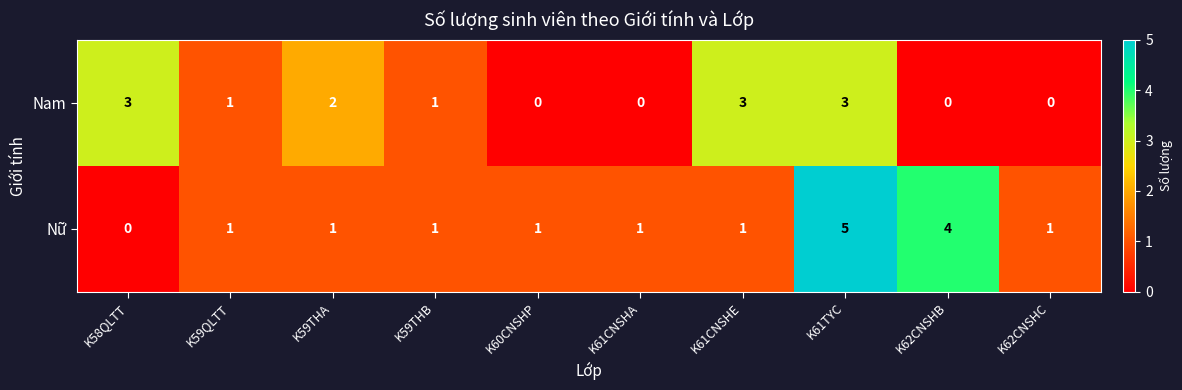

The Nữ series shows 4 at K62CNSHB. True or false?

True